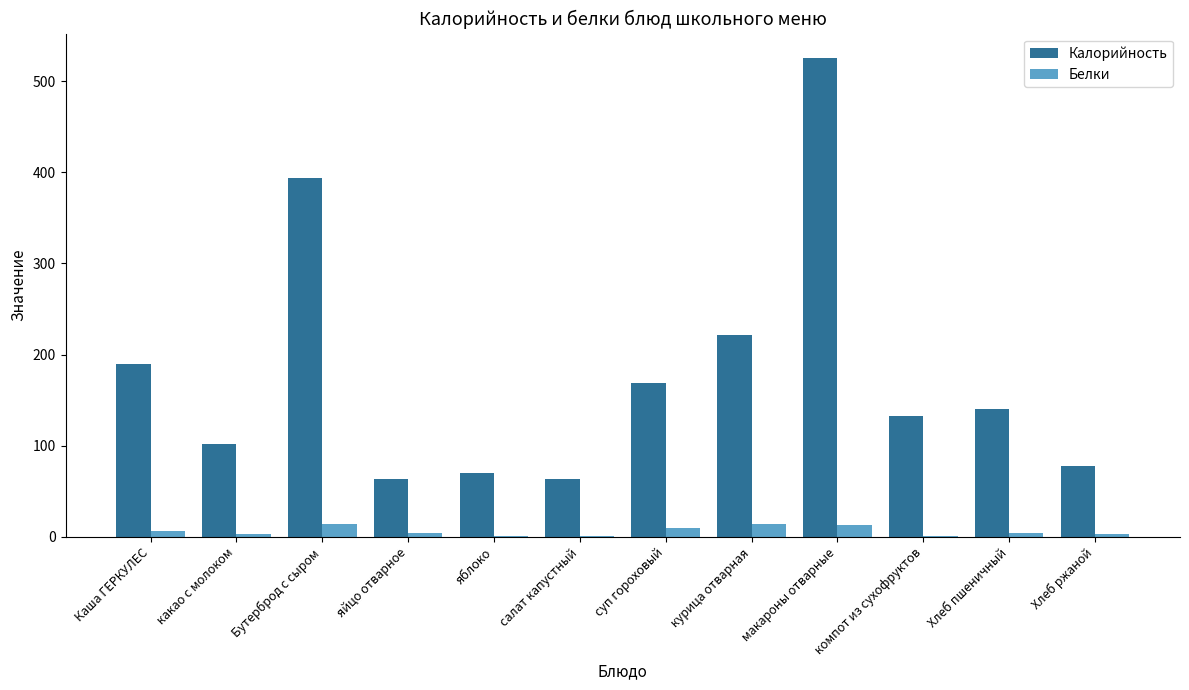

Where does the Калорийность series first go above 140?

Каша ГЕРКУЛЕС